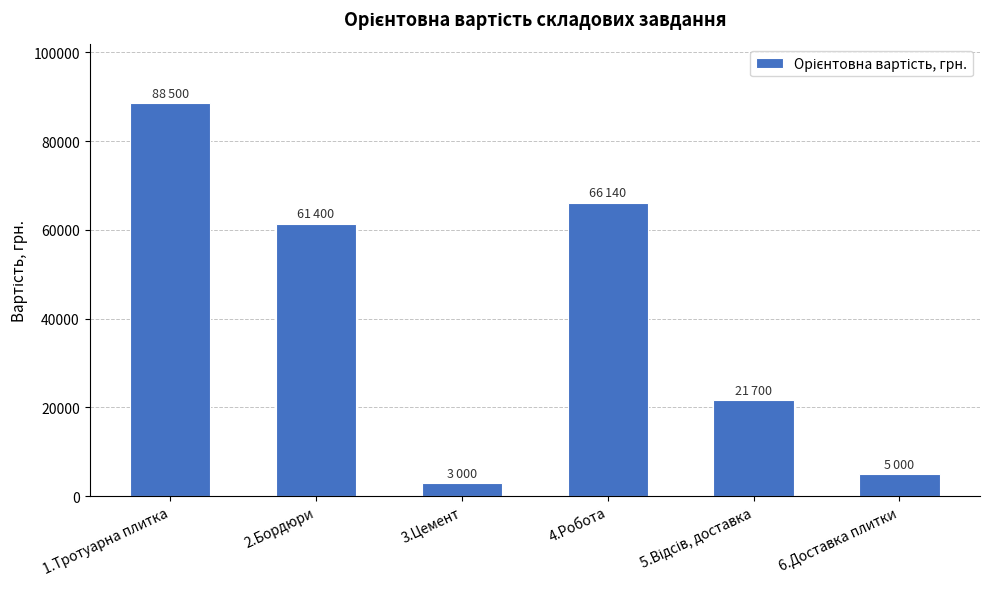

The chart shows a value of 66140 at 4.Робота. True or false?

True